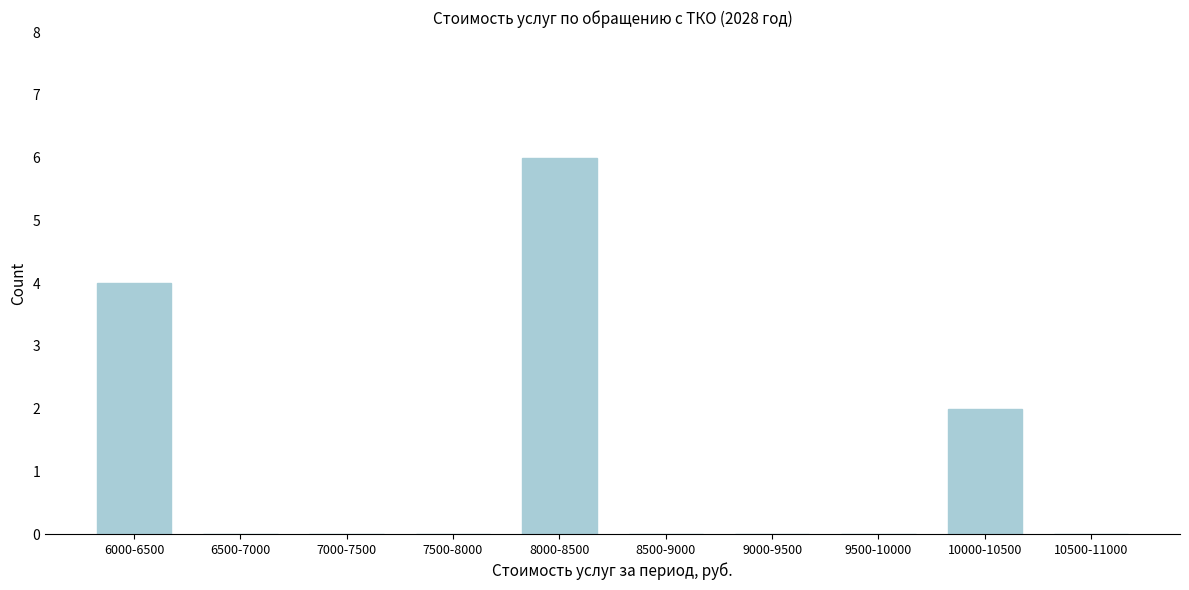

Reading left to right, list all the values displayed in this chart.

6000-6500=4	6500-7000=0	7000-7500=0	7500-8000=0	8000-8500=6	8500-9000=0	9000-9500=0	9500-10000=0	10000-10500=2	10500-11000=0